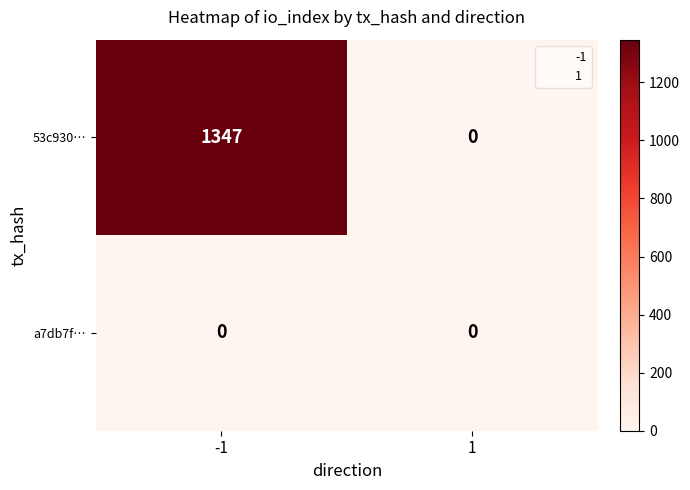

Which series has the largest total across all categories?

53c930…